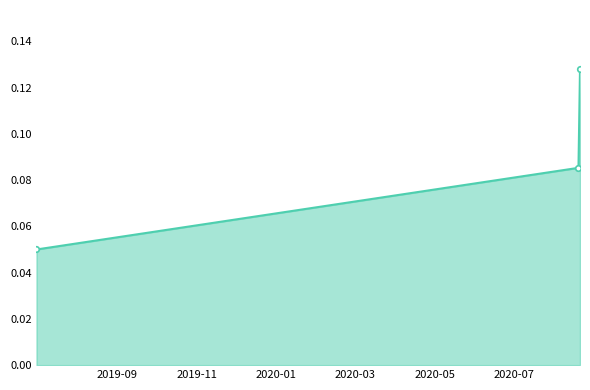

How many values are between 0 and 1?

3